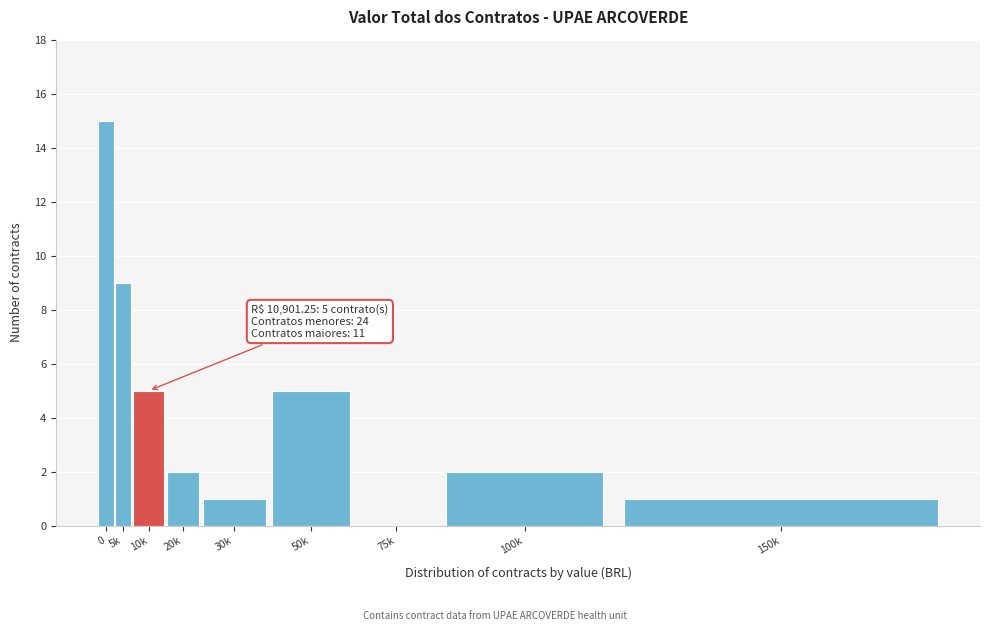

Reading left to right, what are all the values shown in this chart?

0=15	5k=9	10k=5	20k=2	30k=1	50k=5	75k=0	100k=2	150k=1